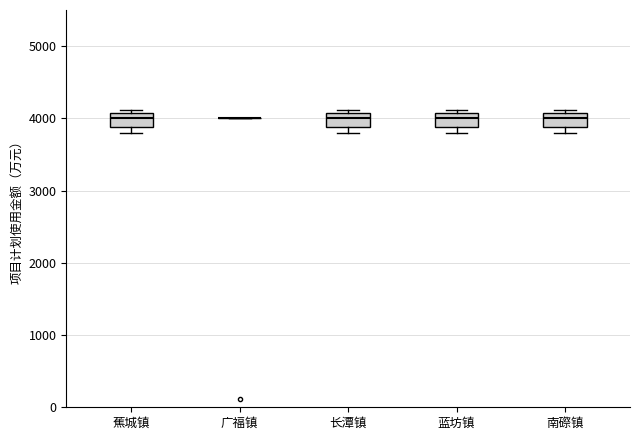

Reading left to right, read every box against the y-axis: the position of its median line, the range the box covers, and the ends of its whiskers. The values are not printed on the chart, so give them approximately, as read against the axis.

蕉城镇: median 4000, box 3900 to 4100, whiskers 3800 to 4100 (just above the box's upper edge)
广福镇: box collapsed to a line at 4000, whiskers 4000 to 4000
长潭镇: median 4000, box 3900 to 4100, whiskers 3800 to 4100 (just above the box's upper edge)
蓝坊镇: median 4000, box 3900 to 4100, whiskers 3800 to 4100 (just above the box's upper edge)
南磜镇: median 4000, box 3900 to 4100, whiskers 3800 to 4100 (just above the box's upper edge)